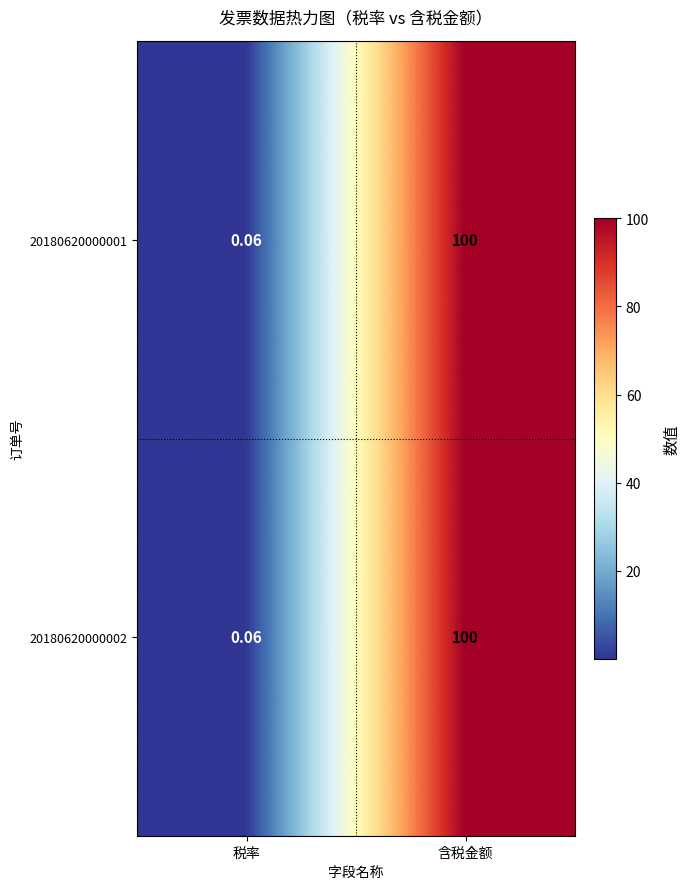

Where is 20180620000002 nearest to the value 50?

税率